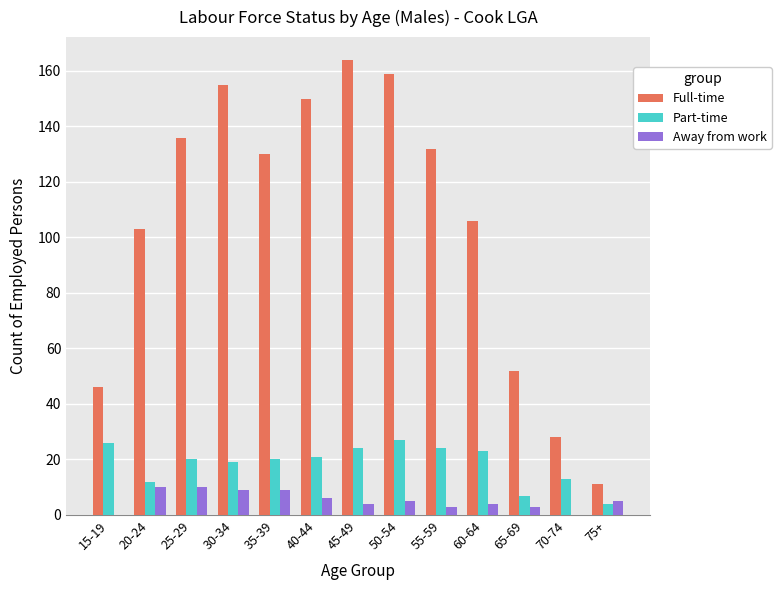

Reading left to right, extract all data points from this chart.

Full-time: 46	103	136	155	130	150	164	159	132	106	52	28	11
Part-time: 26	12	20	19	20	21	24	27	24	23	7	13	4
Away from work: 0	10	10	9	9	6	4	5	3	4	3	0	5